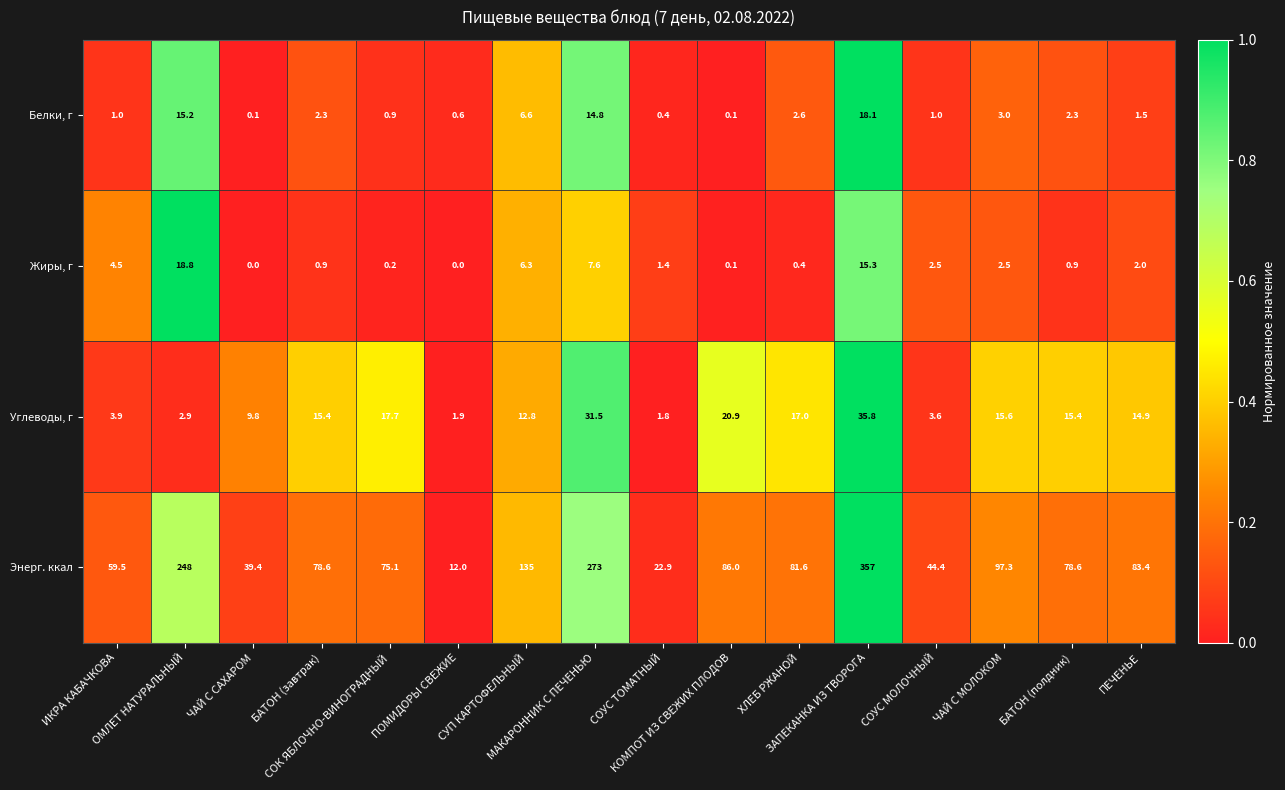

What is the average value of the Энерг. ккал series?

110.7